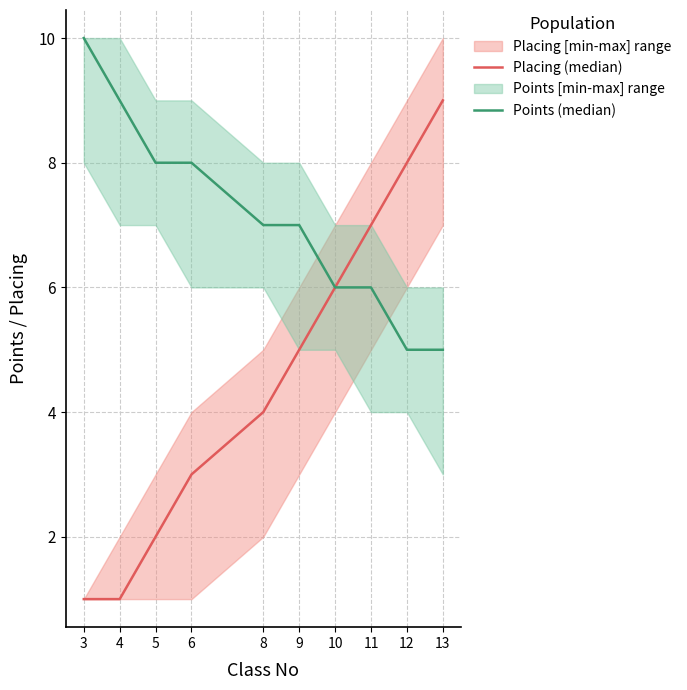

At which category is the sum across all series the highest?

13